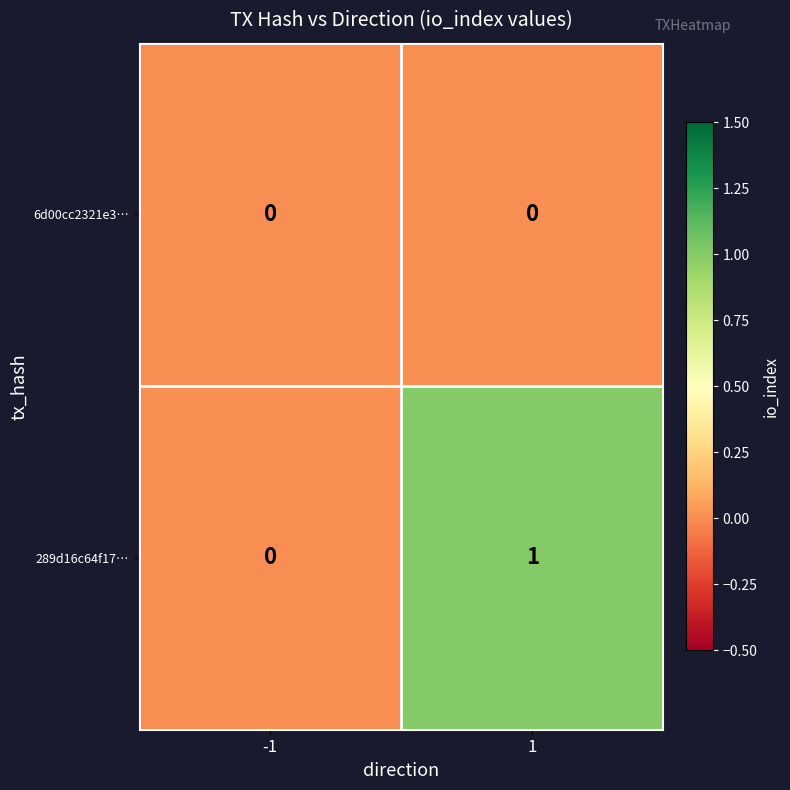

Reading left to right, extract all data points from this chart.

6d00cc2321e3…: 0	0
289d16c64f17…: 0	1